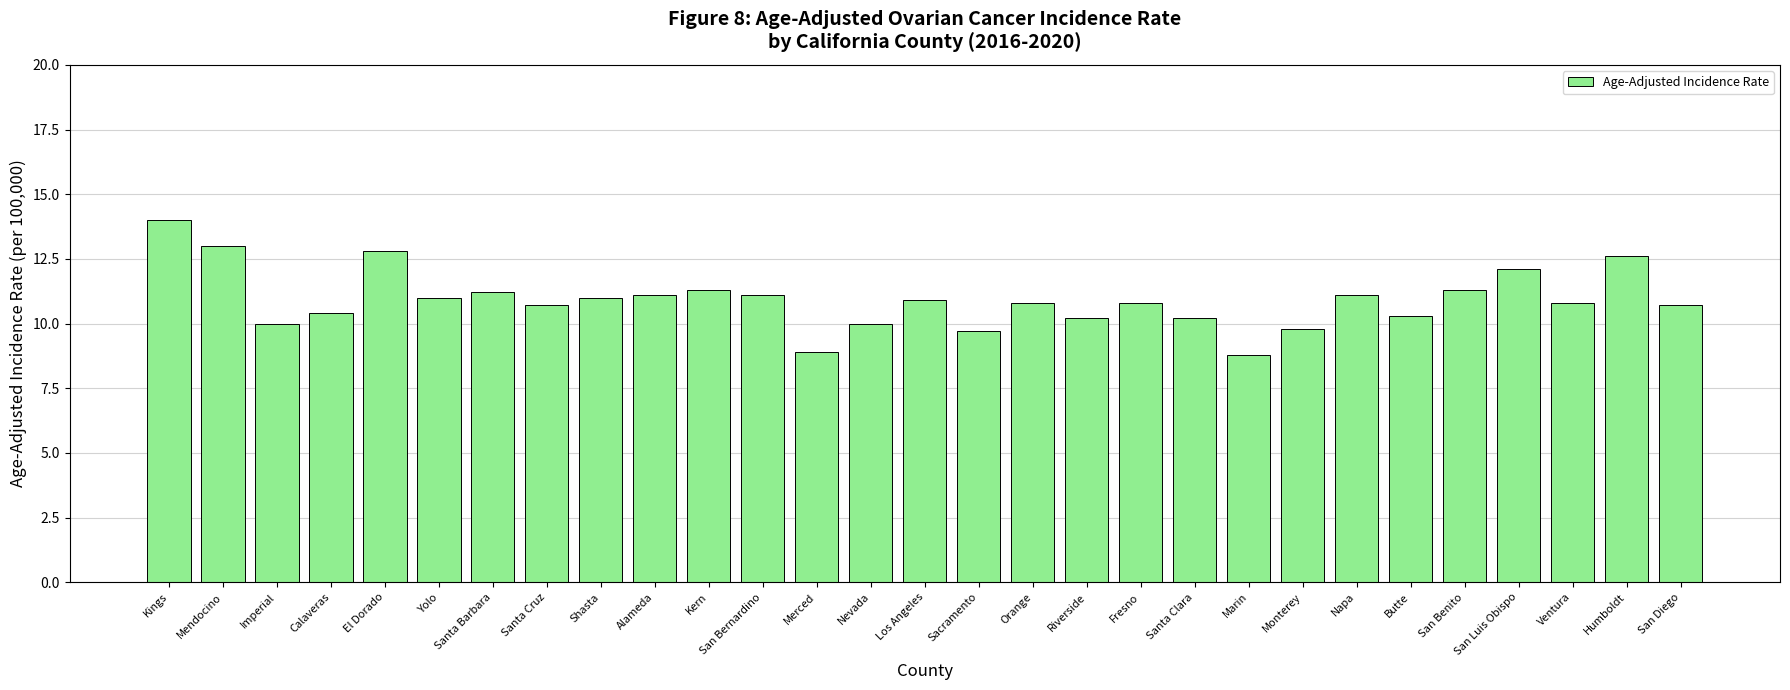

What is the label of the 16th bar from the right?

Nevada